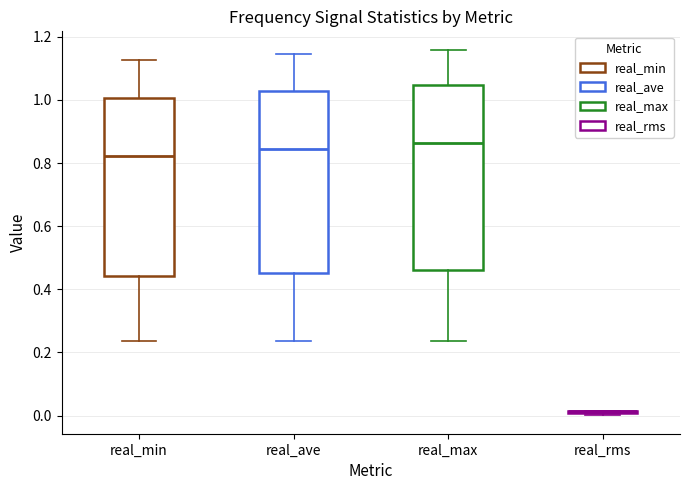

Reading left to right, read every box against the y-axis: the position of its median line, the range the box covers, and the ends of its whiskers. The values are not printed on the chart, so give them approximately, as read against the axis.

real_min: median 0.82, box 0.44 to 1.00, whiskers 0.24 to 1.12
real_ave: median 0.84, box 0.46 to 1.02, whiskers 0.24 to 1.14
real_max: median 0.86, box 0.46 to 1.04, whiskers 0.24 to 1.16
real_rms: box collapsed to a line at 0.02, whiskers 0.00 to 0.02